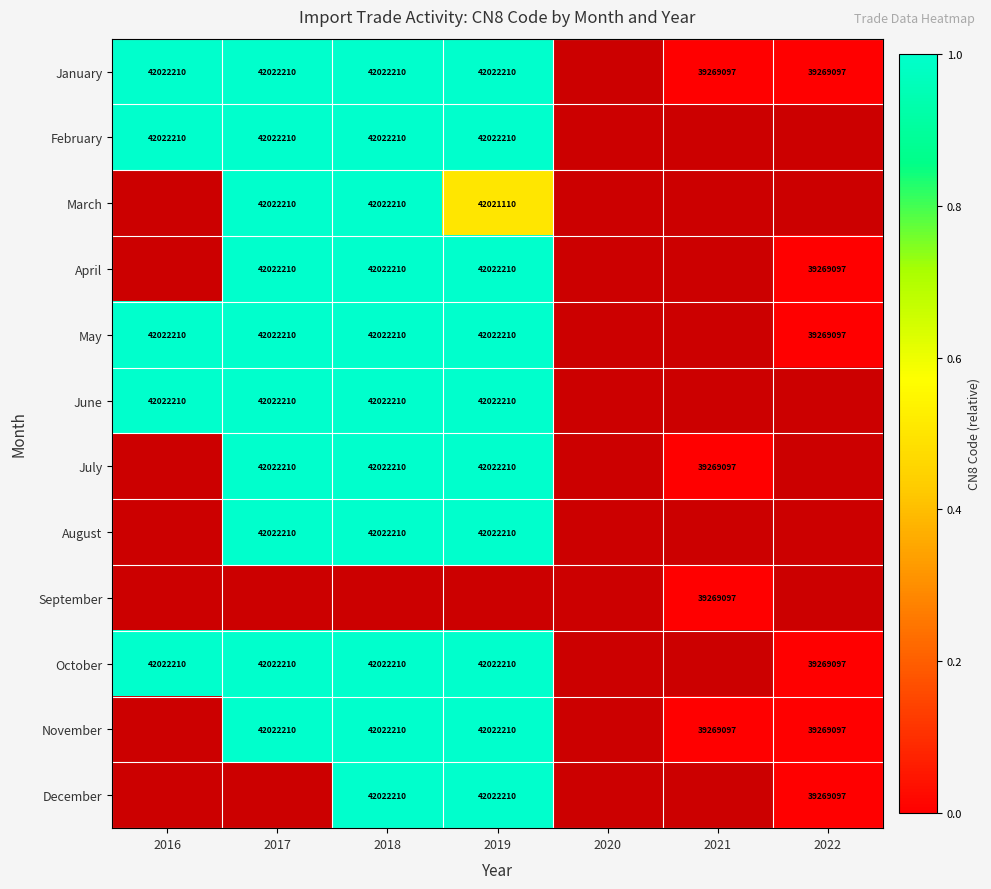

What is the spread (max minus min) of values at 2019?

0.5